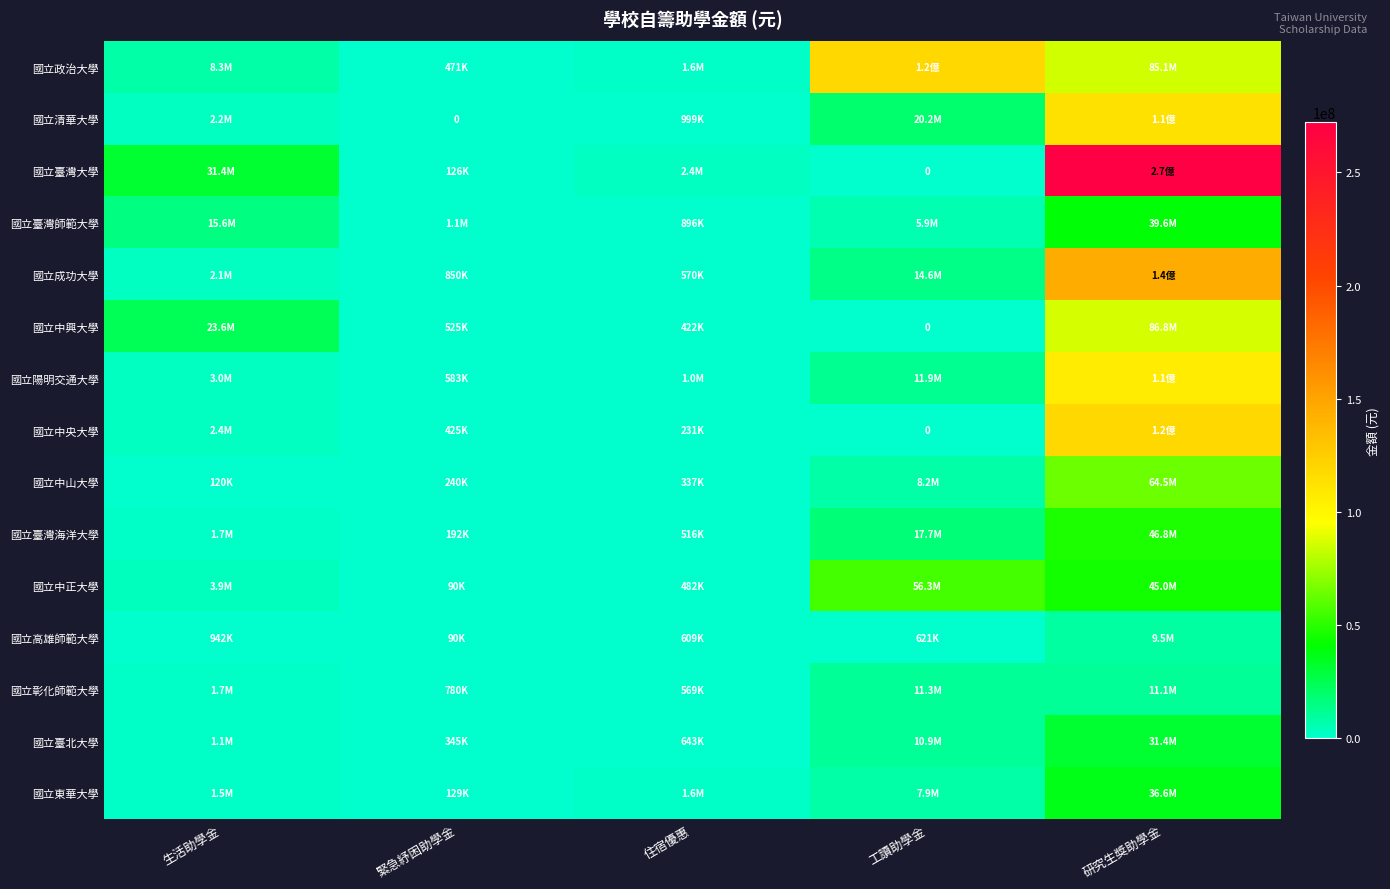

The 國立成功大學 series shows 850000 at 緊急紓困助學金. True or false?

True